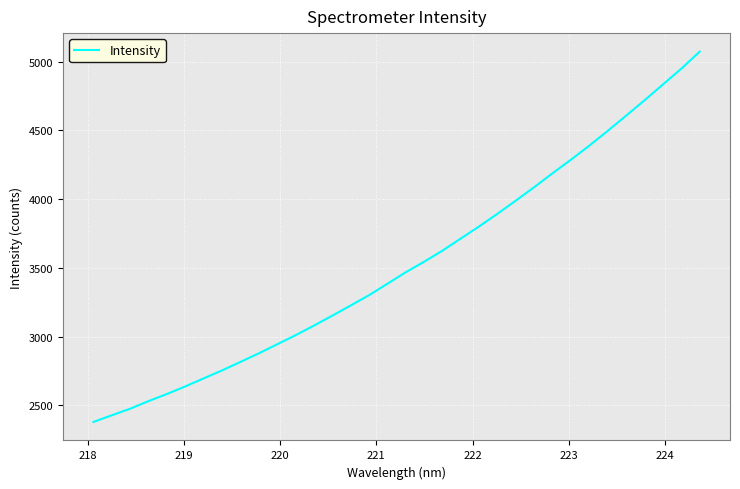

What is the smallest value displayed?

2378.2